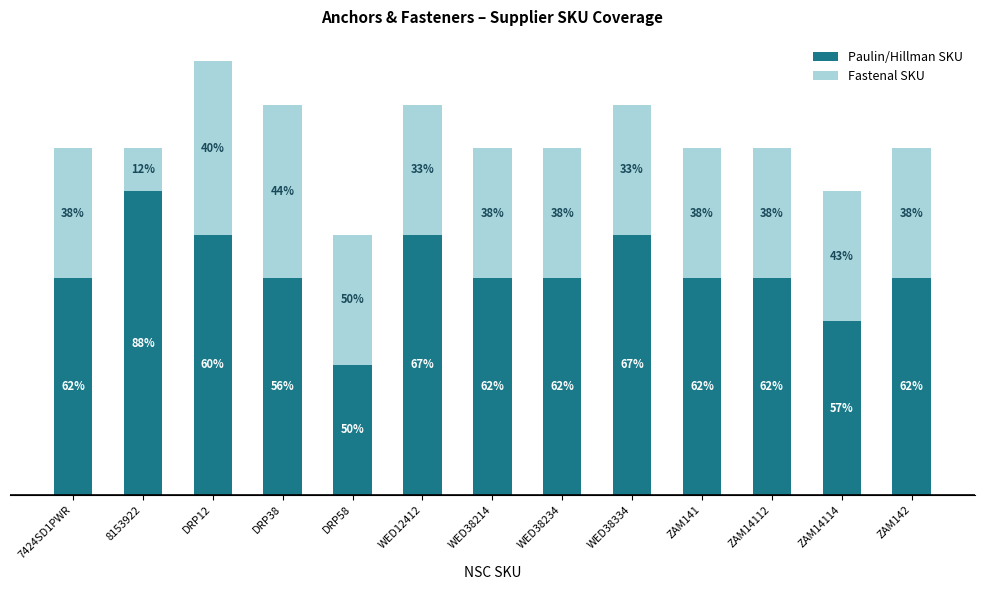

What is the sum of the Fastenal SKU values at WED12412 and WED38214?

6